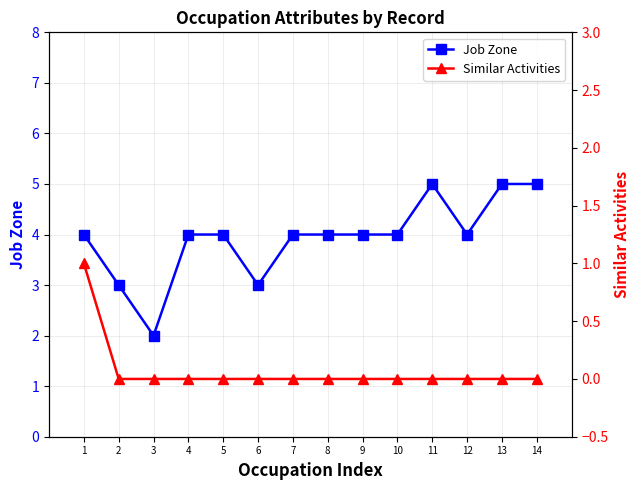

What is the difference between the highest and lowest values at 4?

4